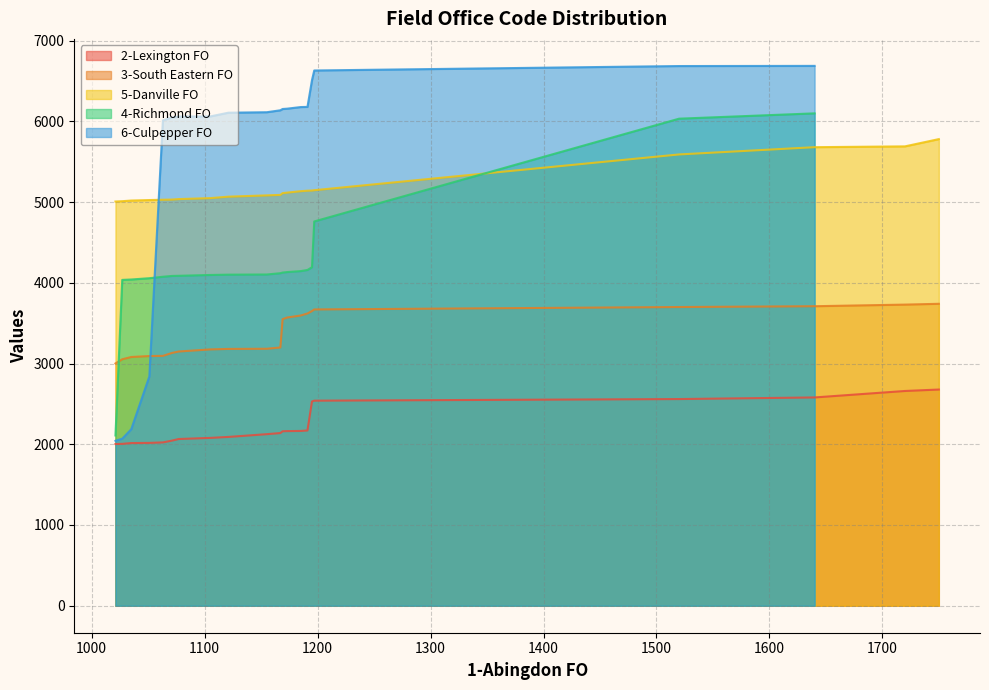

True or false: 3-South Eastern FO and 5-Danville FO intersect in this chart.

False